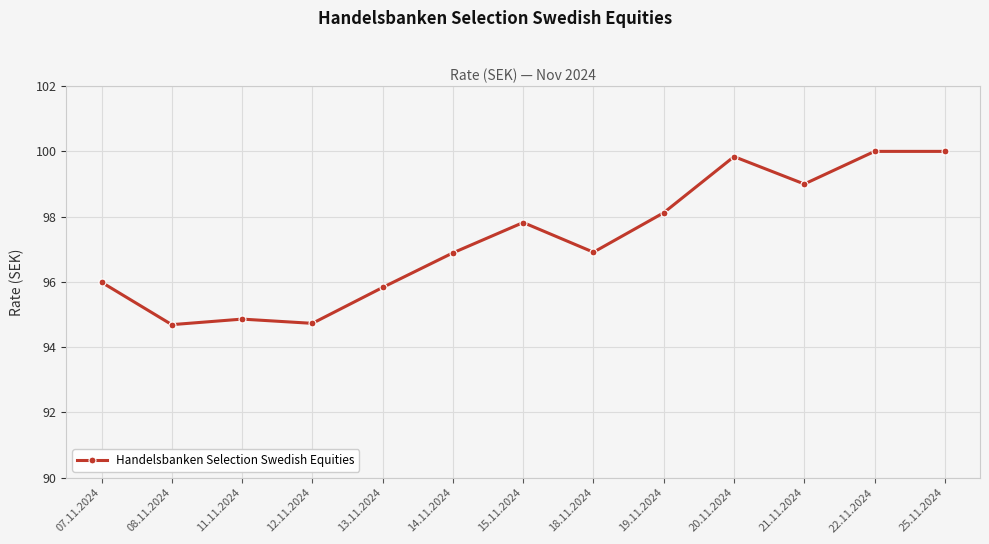

Reading left to right, extract all data points from this chart.

07.11.2024=96.0	08.11.2024=94.7	11.11.2024=94.9	12.11.2024=94.7	13.11.2024=95.8	14.11.2024=96.9	15.11.2024=97.8	18.11.2024=96.9	19.11.2024=98.1	20.11.2024=99.8	21.11.2024=99.0	22.11.2024=100.0	25.11.2024=100.0